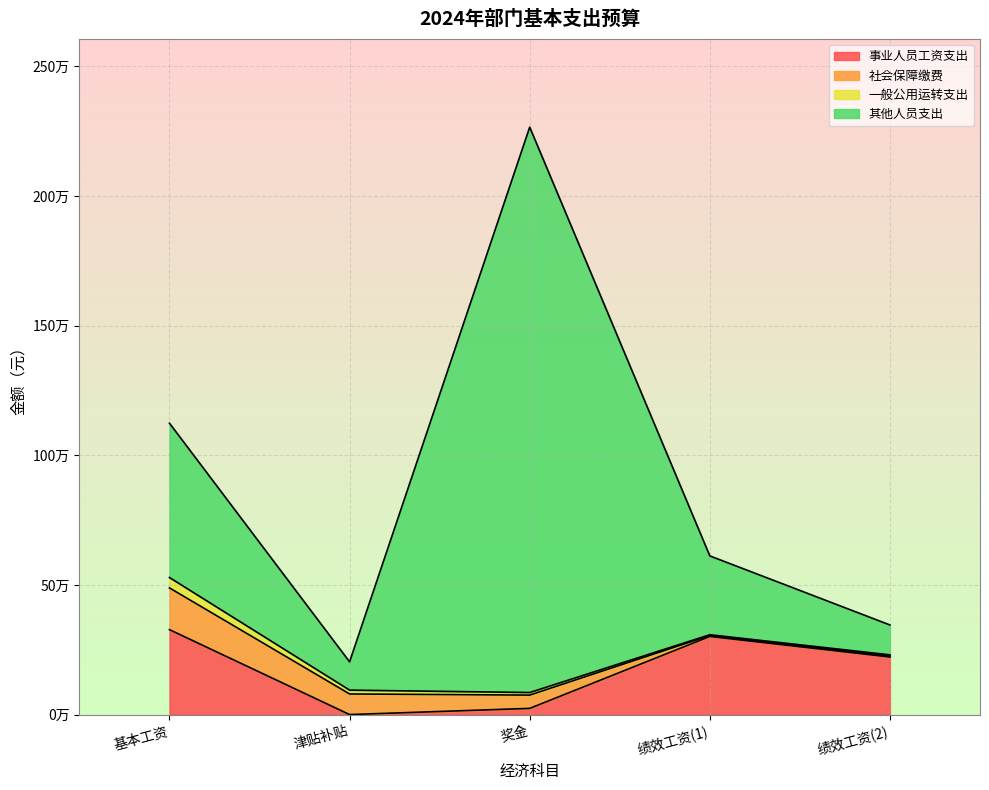

What is the sum of the 事业人员工资支出 values at 绩效工资(2) and 基本工资?

549816